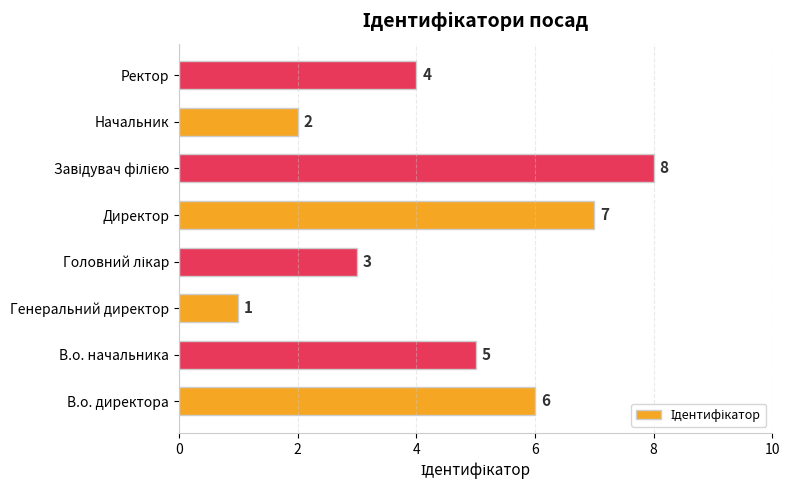

What is the minimum value shown in the chart?

1